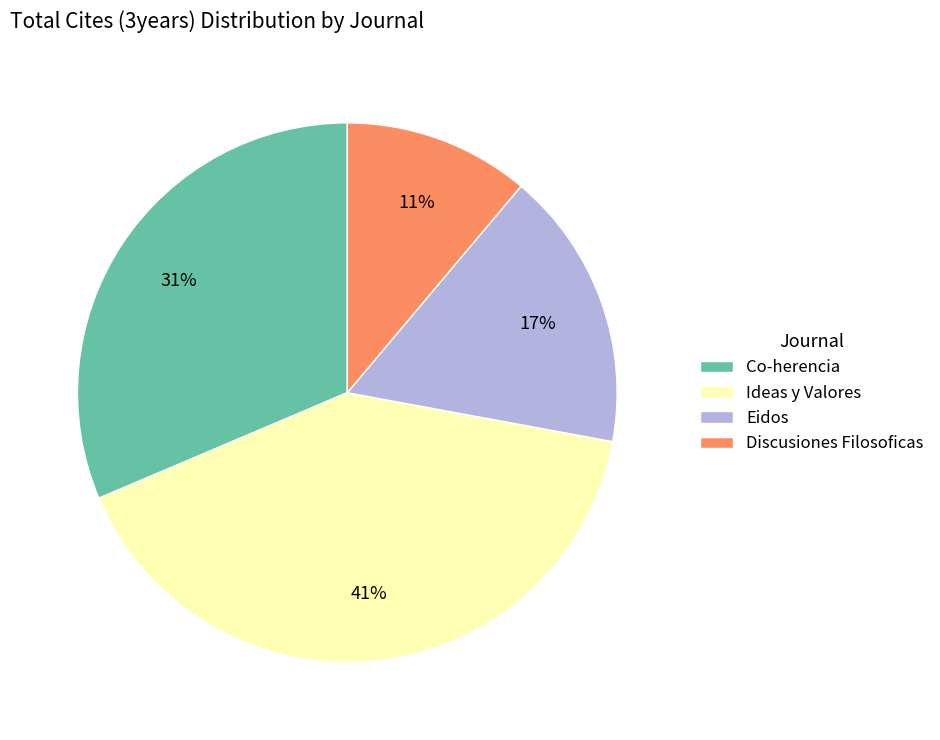

How many slices are in this pie chart?

4